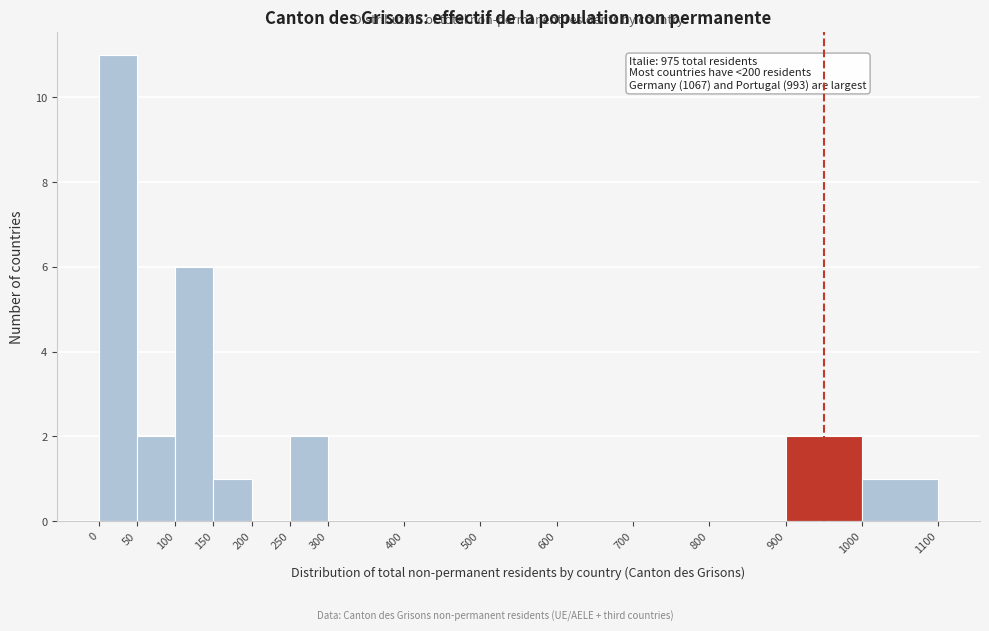

Over which range of the x-axis is the bar tallest?

0 to 50